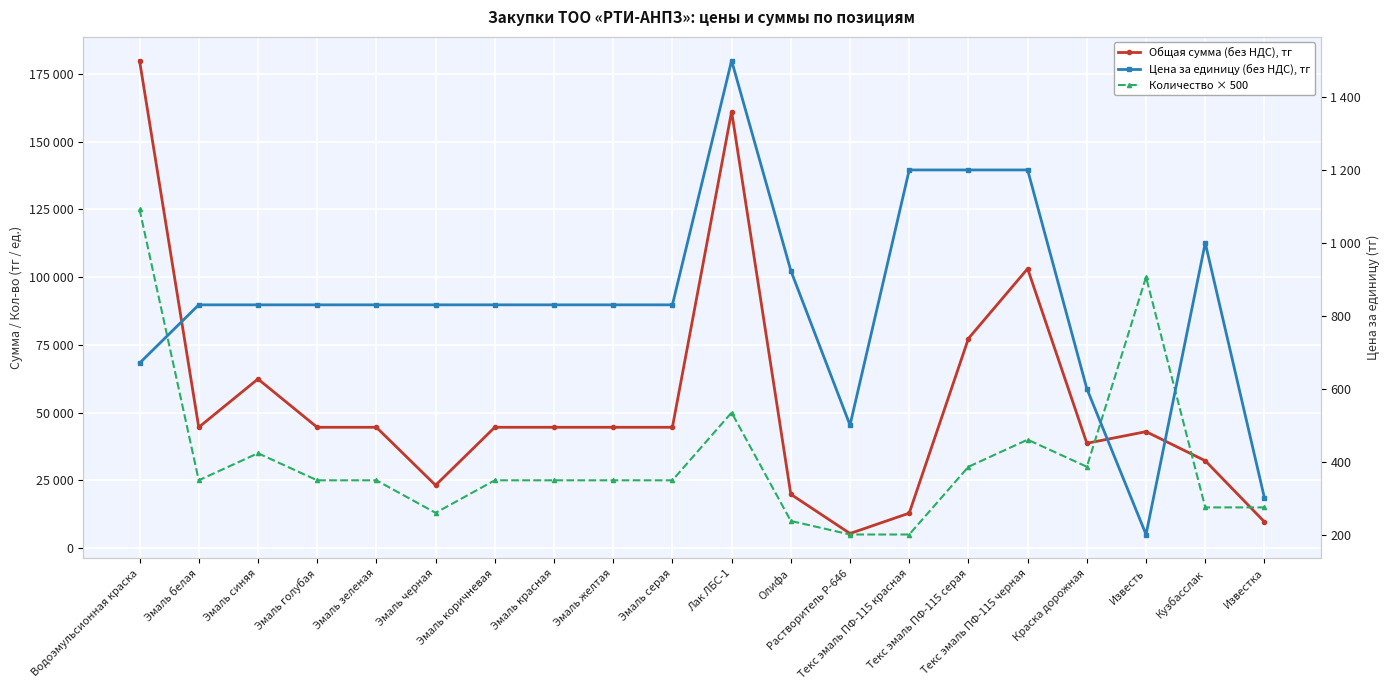

Which series has the largest range (max minus min)?

Общая сумма (без НДС), тг